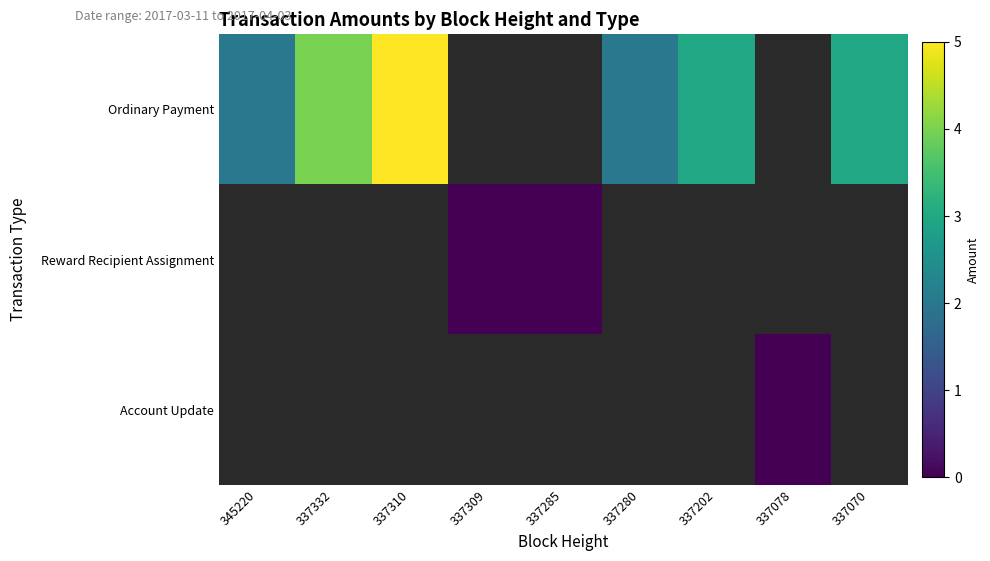

Which category has the highest value across all series?

337310